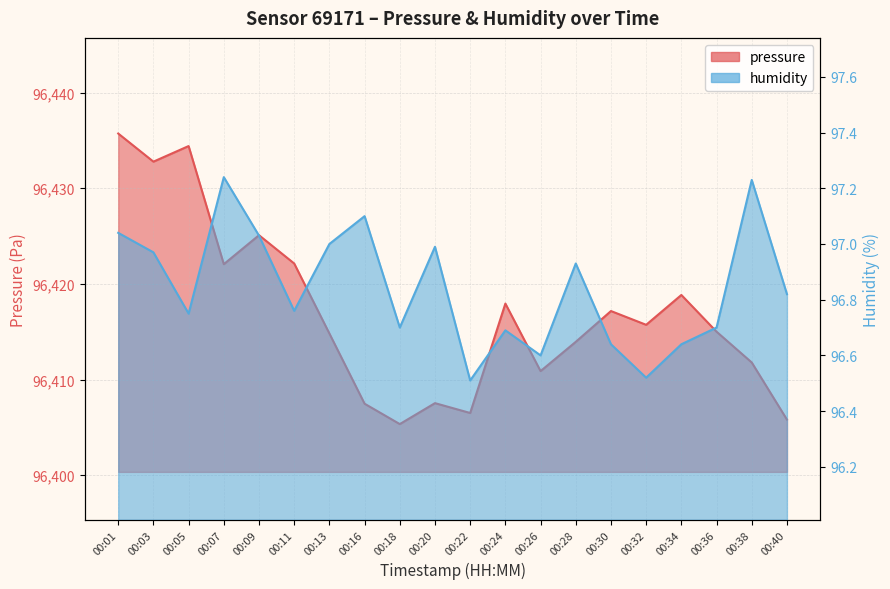

Rank the series at 00:09 from highest to lowest value.

pressure, humidity